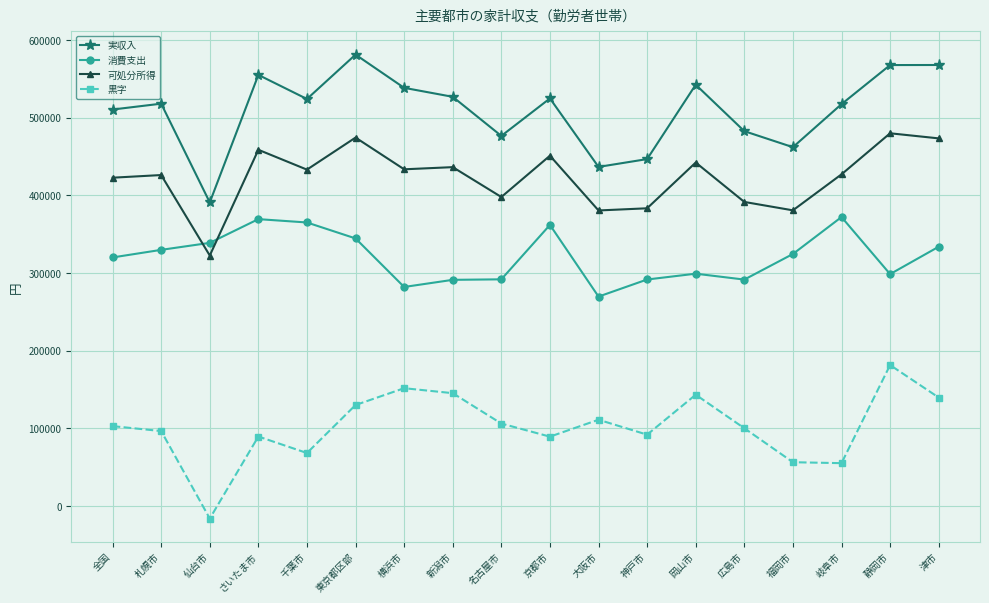

Which category has the lowest value in the 実収入 series?

仙台市